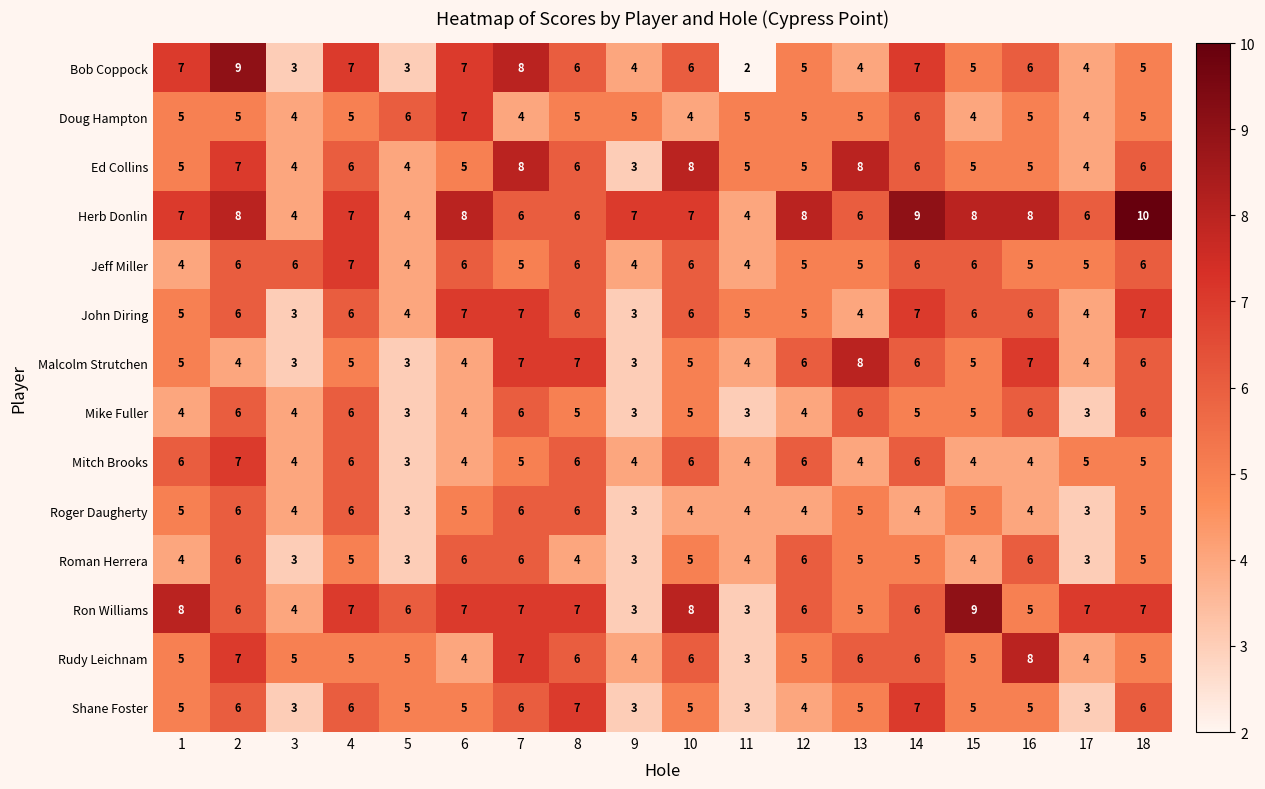

What is the spread (max minus min) of values at 13?

4